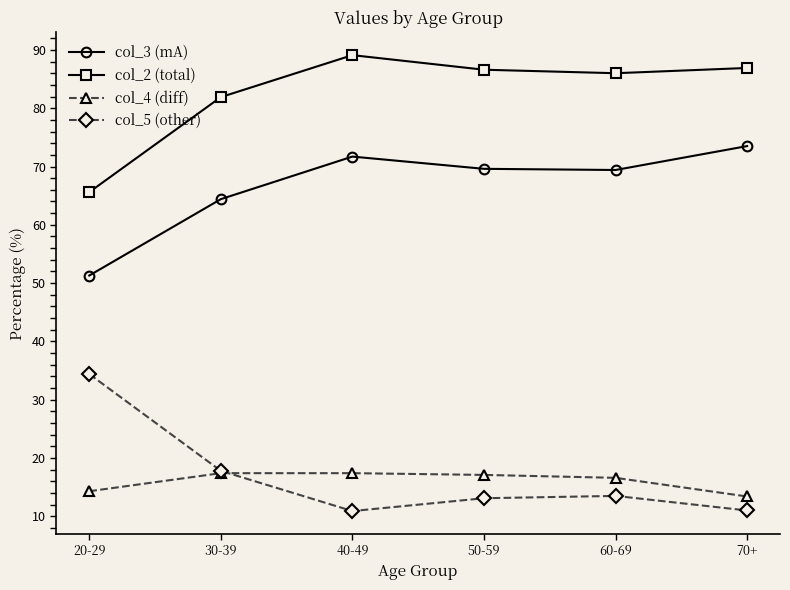

What are all the series names shown in the legend?

col_3 (mA), col_2 (total), col_4 (diff), col_5 (other)